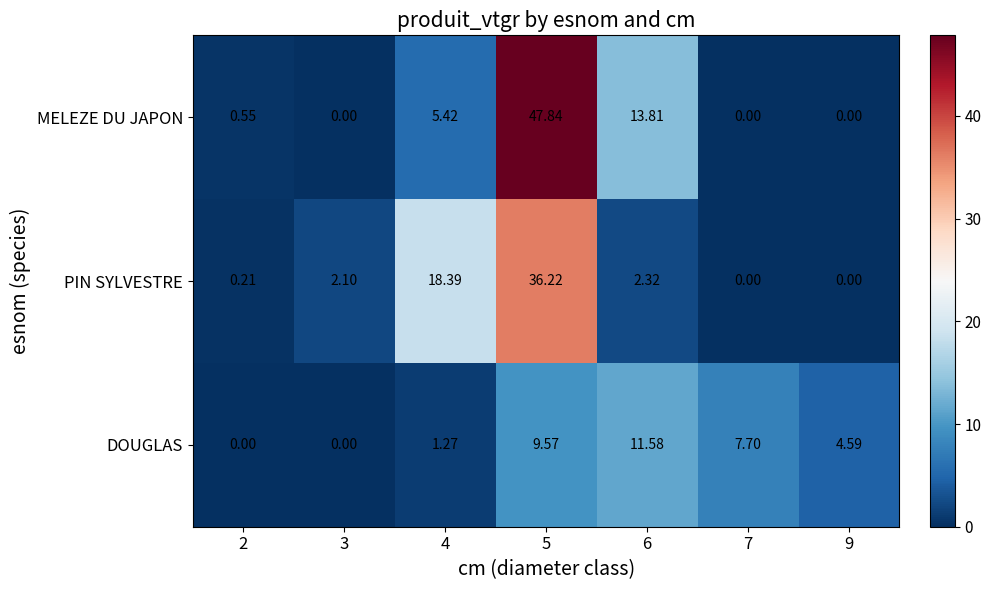

List the series in order of their overall mean, highest first.

MELEZE DU JAPON, PIN SYLVESTRE, DOUGLAS